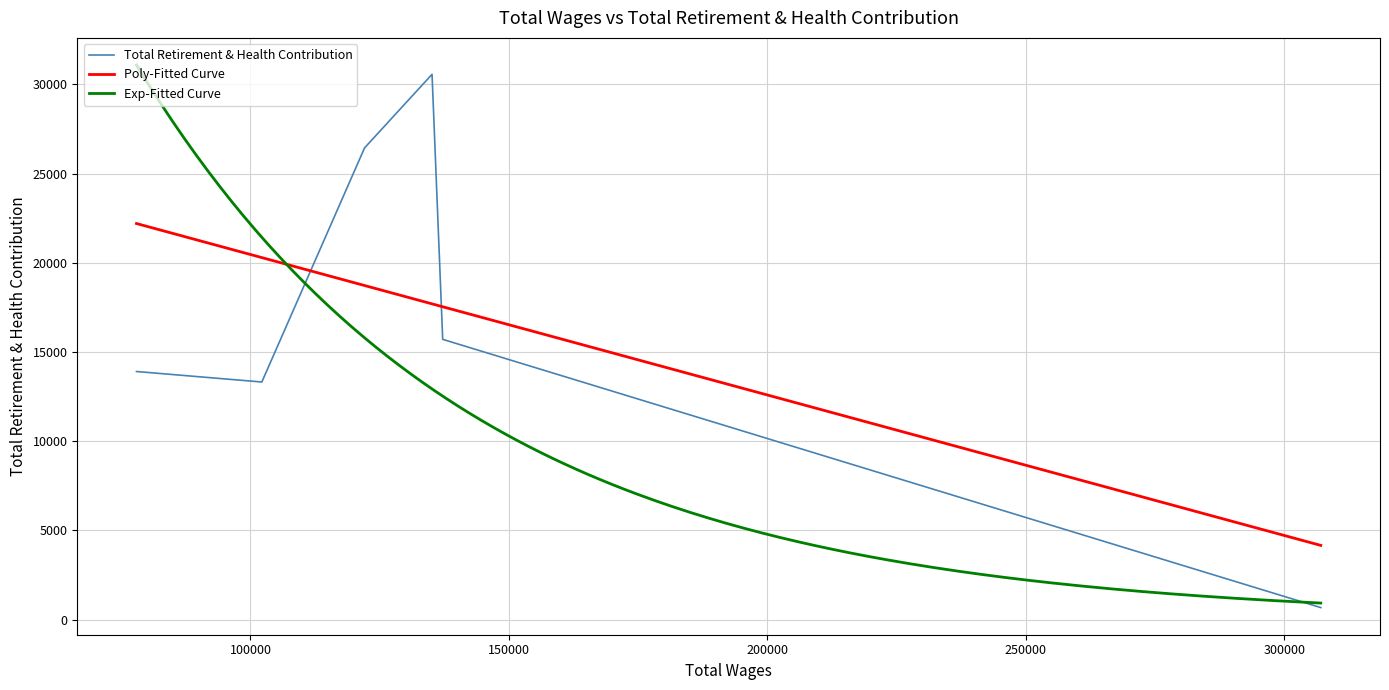

What is the average value?

16765